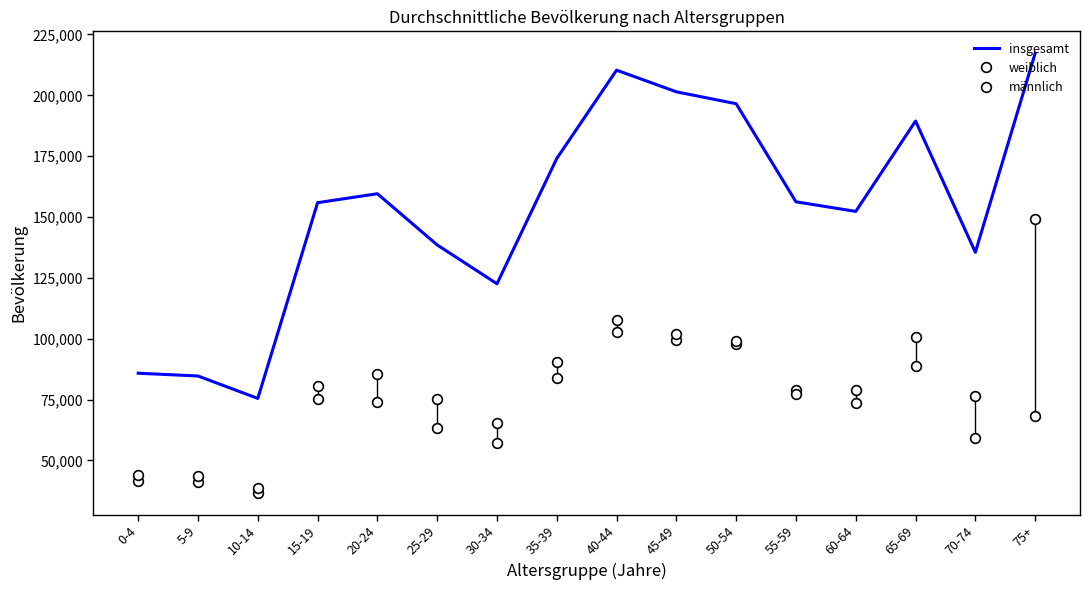

Where is the first local minimum for weiblich?

10-14